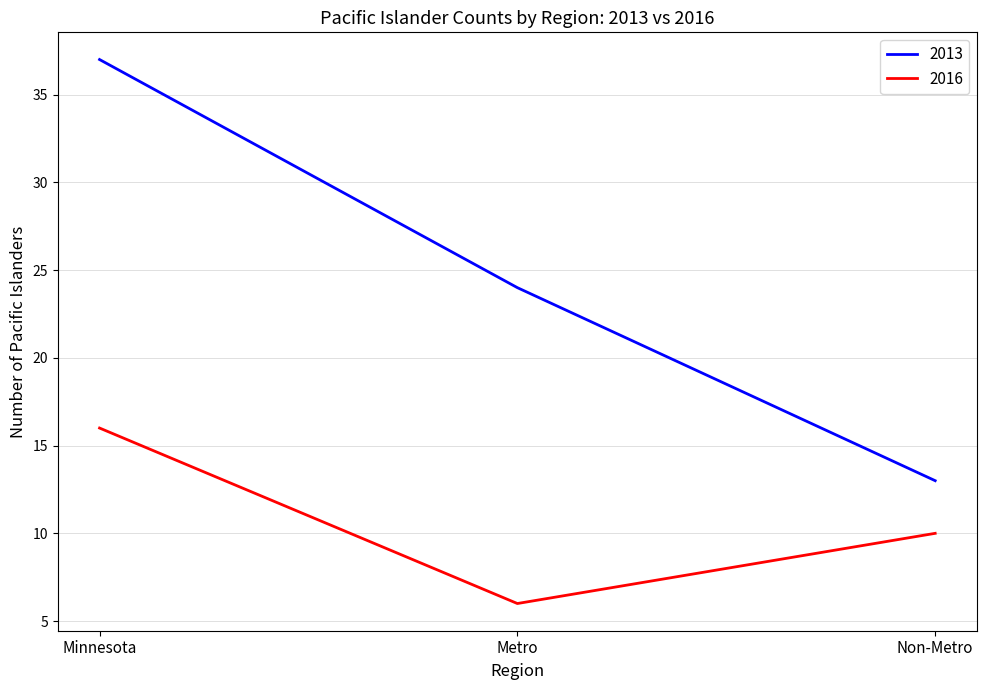

What is the highest value of the 2016 series?

16